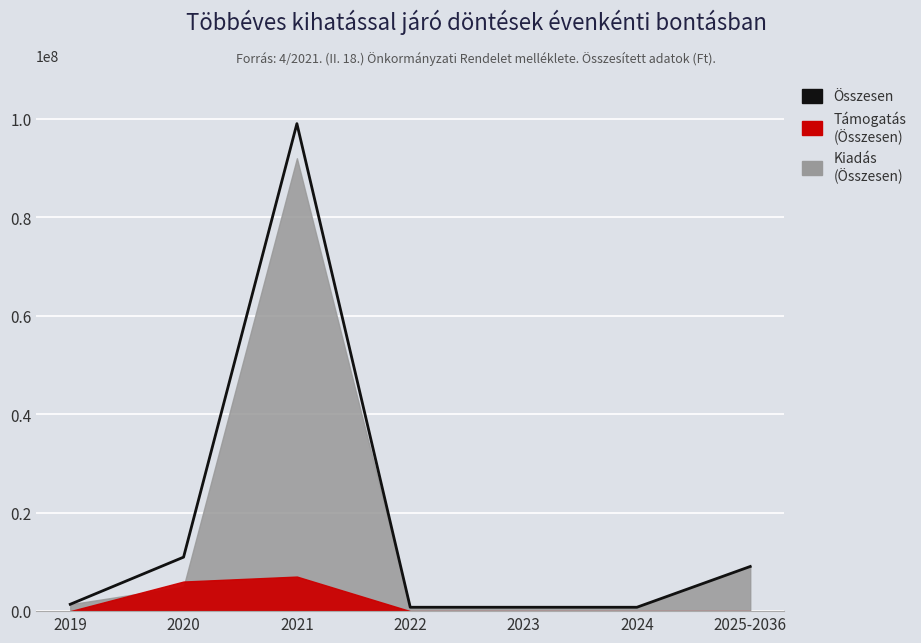

What is the change in value from 2020 to 2022?

-10184080